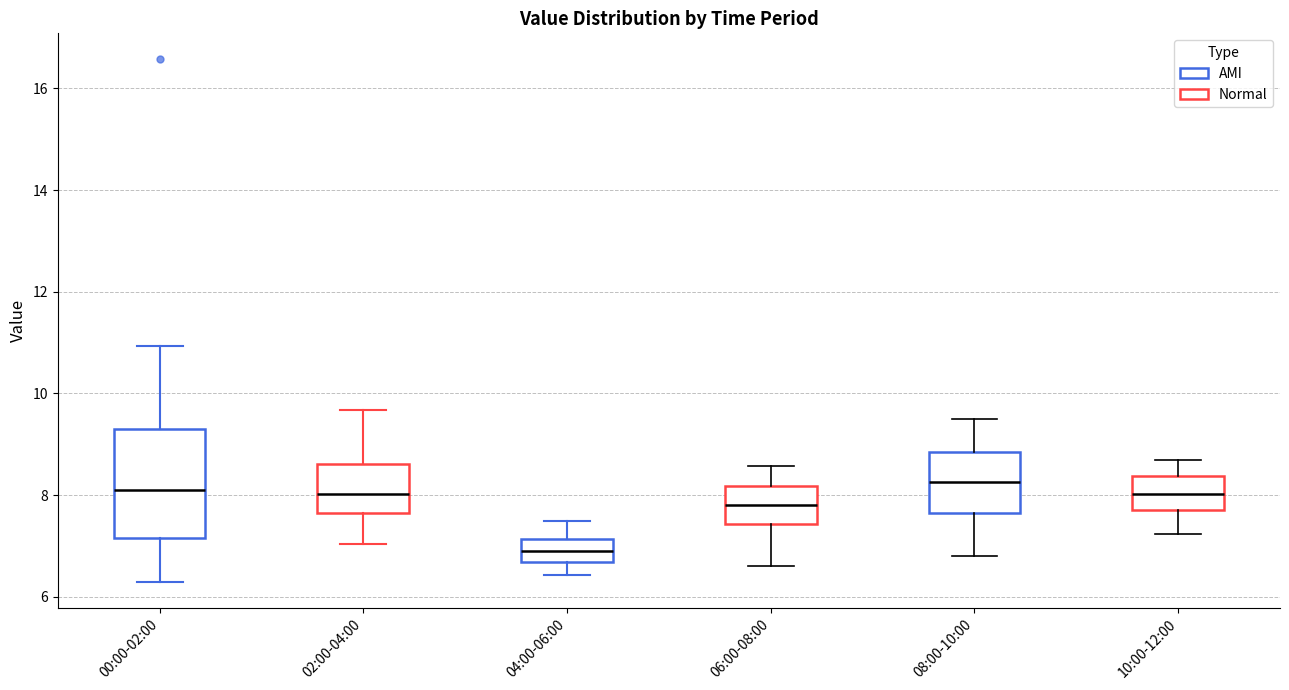

Which box's median line is the lowest?

04:00-06:00